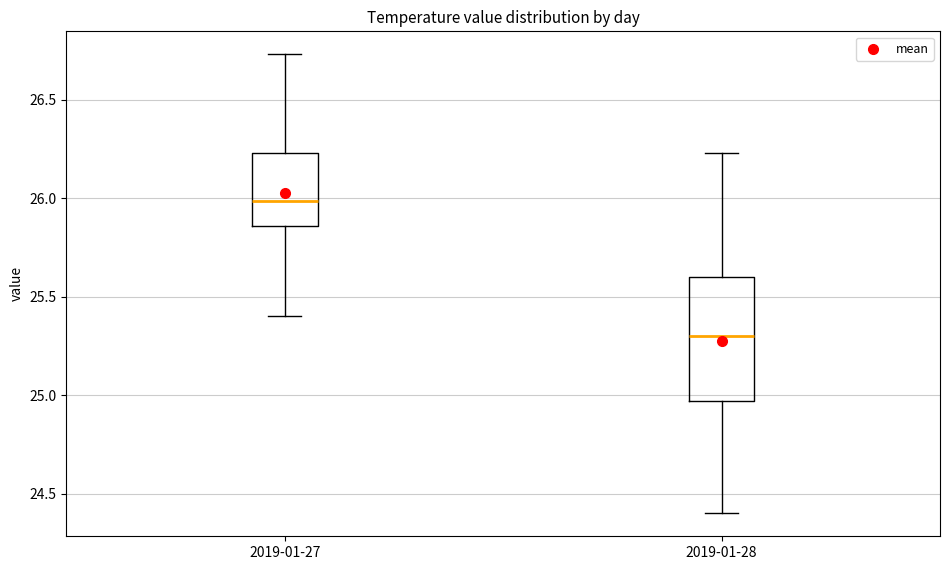

Where does the lower whisker of the box for 2019-01-27 end on the y-axis? The values are not printed on the chart, so give them approximately, as read against the axis.

25.40